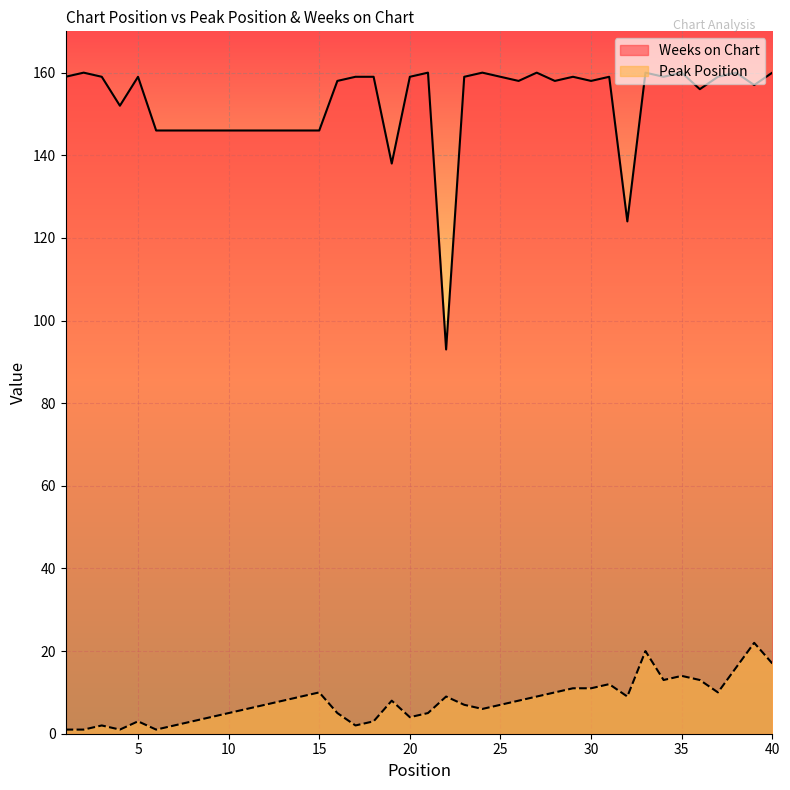

What is the difference between the Peak Position values at 8 and 6?

2